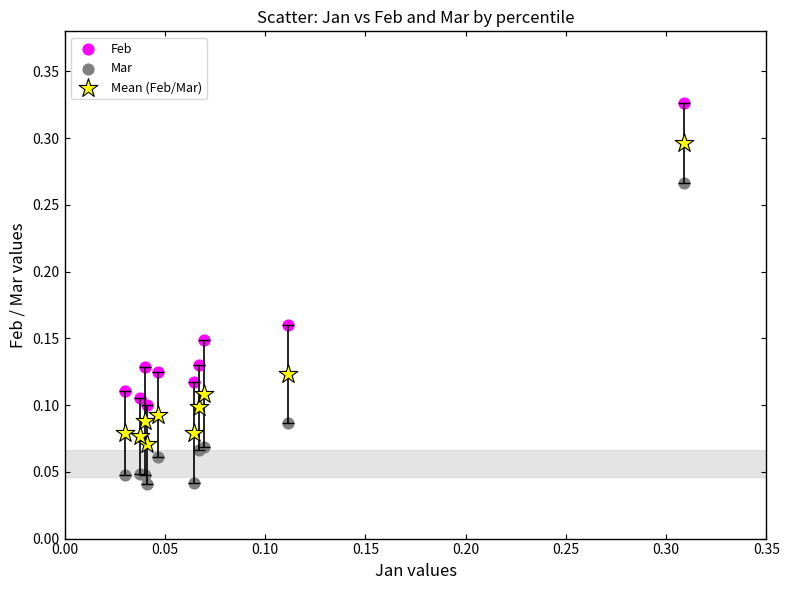

Which series contains the lowest Y value?

Mar